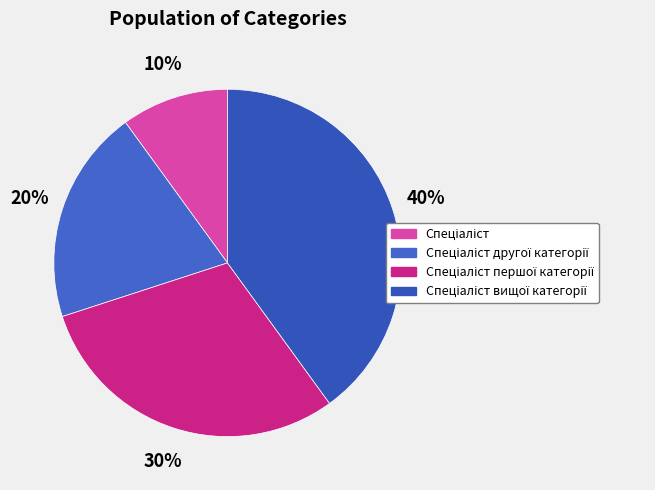

Combined, do Спеціаліст and Спеціаліст другої категорії account for over 50%?

No